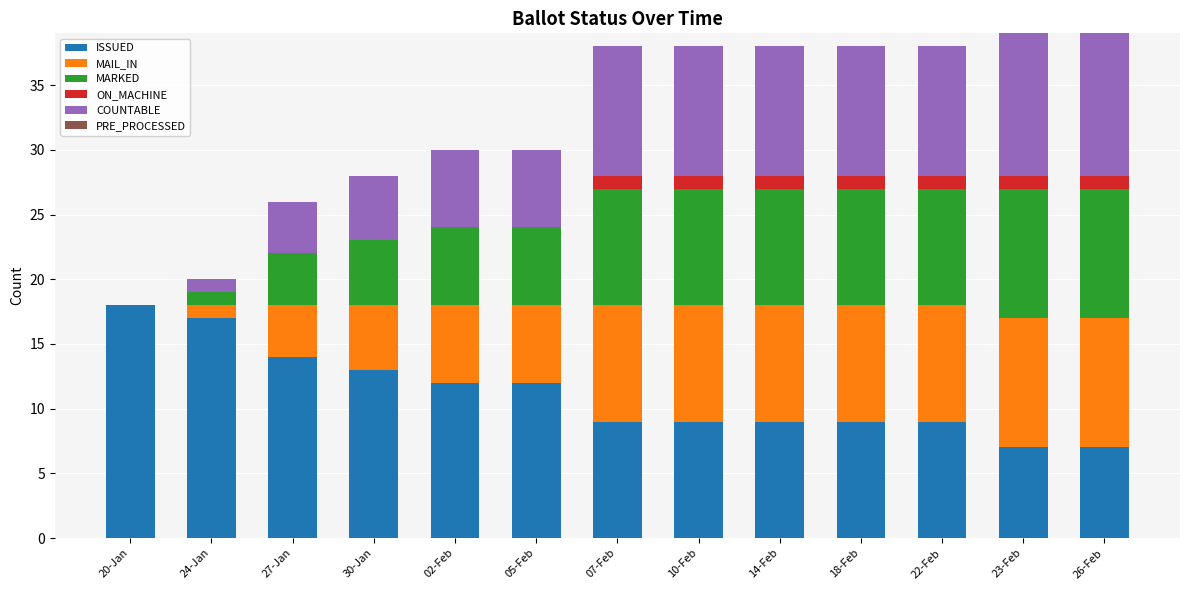

The value of ISSUED at 02-Feb is 12. True or false?

True